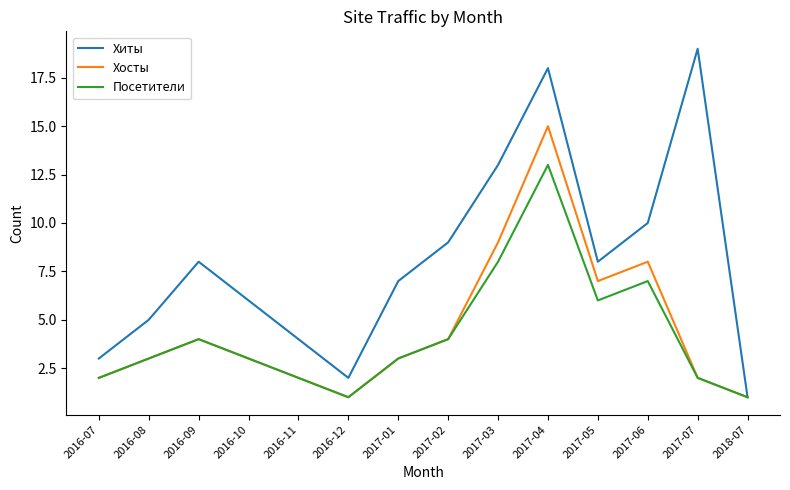

Which label corresponds to the largest value in the chart?

2017-07